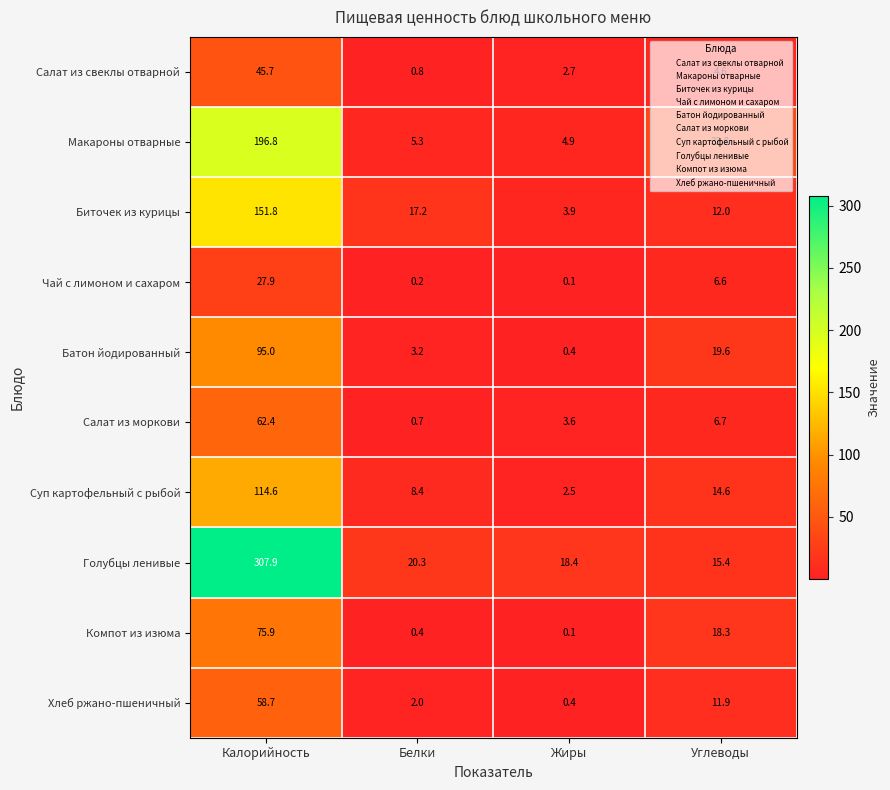

At which label does Батон йодированный reach its minimum?

Жиры